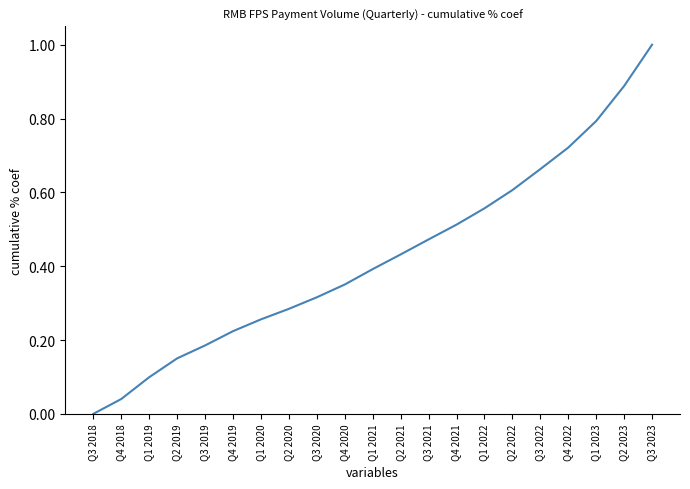

What position from the left is Q2 2020?

8